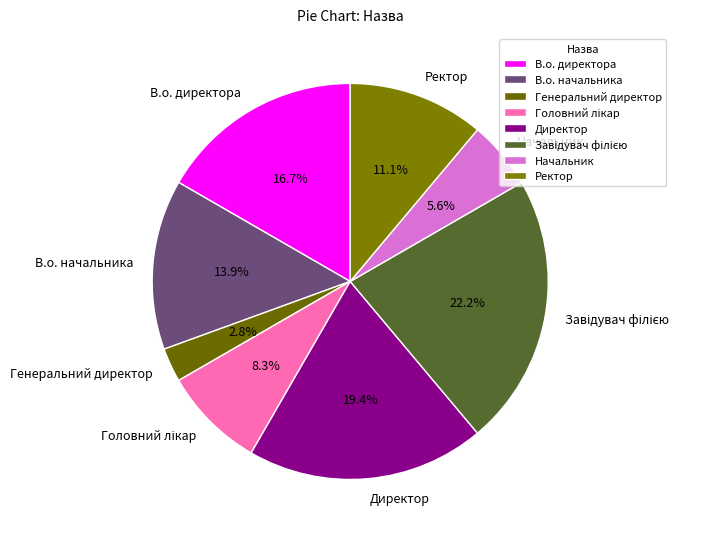

To the nearest percent, what is the difference between the Генеральний директор and Начальник slice percentages?

3%